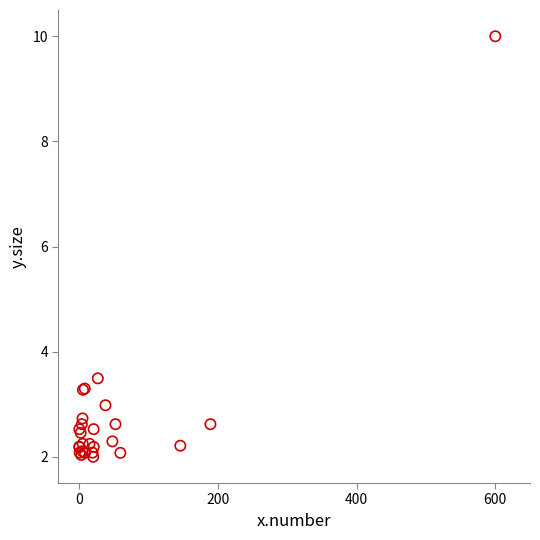

What Y value in the scatter plot is closest to 6?

3.5